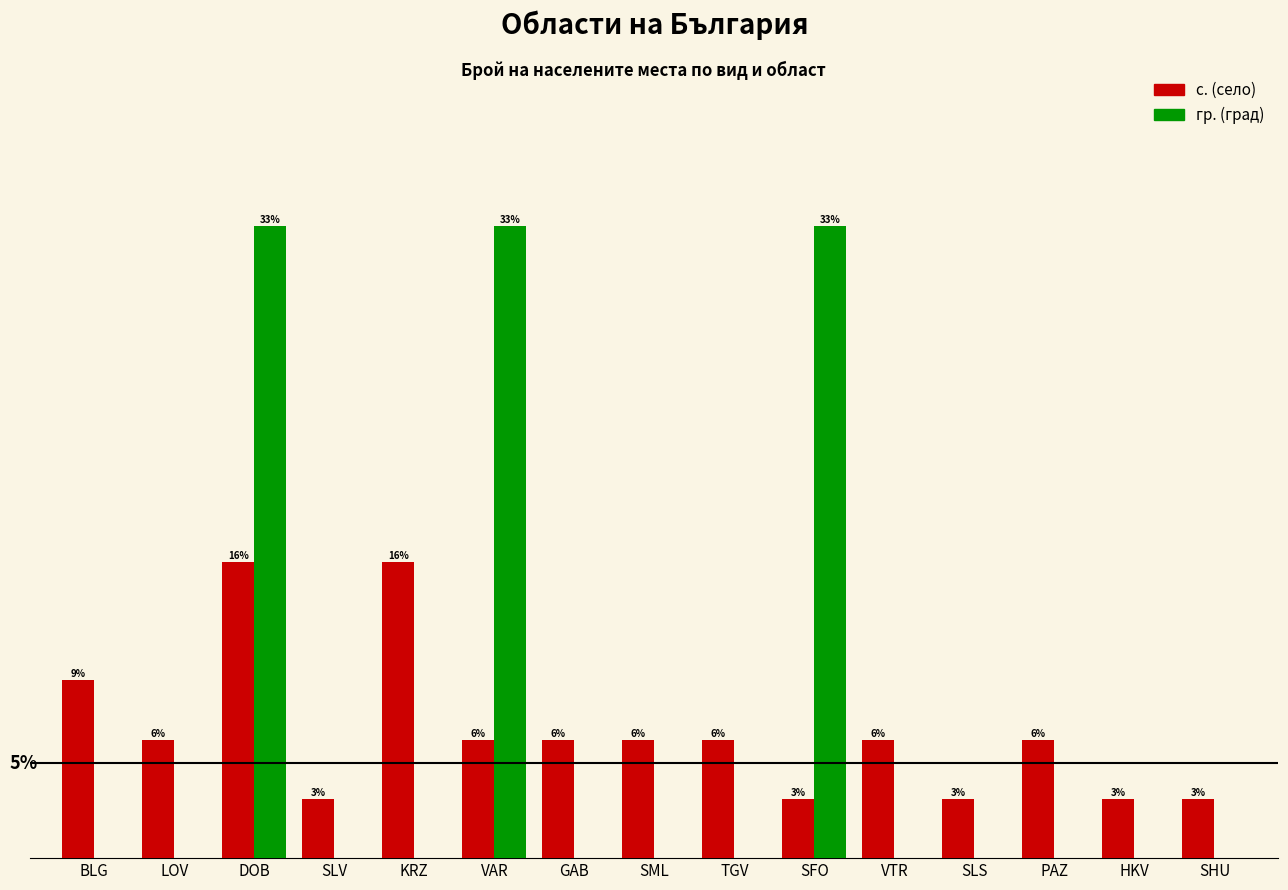

What is the sum of all с. (село) values?

100.0